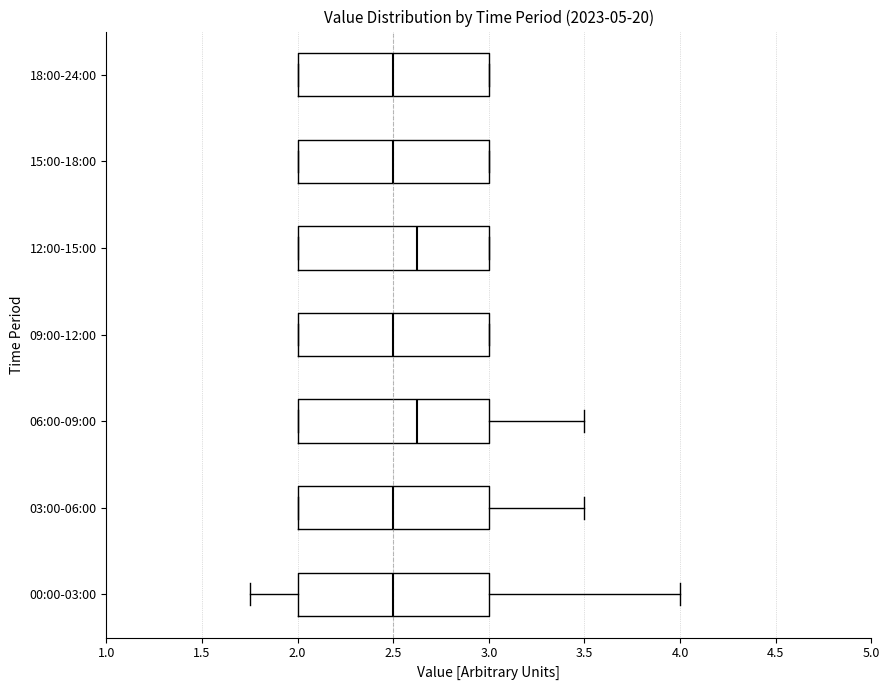

Reading bottom to top, transcribe this box plot: for each box, give where its median line is, the range the box spans, and where its two whiskers end, as read against the x-axis. The values are not printed on the chart, so give them approximately, as read against the axis.

00:00-03:00: median 2.50, box 2.00 to 3.00, whiskers 1.75 to 4.00
03:00-06:00: median 2.50, box 2.00 to 3.00, whiskers 2.00 to 3.50
06:00-09:00: median 2.65, box 2.00 to 3.00, whiskers 2.00 to 3.50
09:00-12:00: median 2.50, box 2.00 to 3.00, whiskers 2.00 to 3.00
12:00-15:00: median 2.65, box 2.00 to 3.00, whiskers 2.00 to 3.00
15:00-18:00: median 2.50, box 2.00 to 3.00, whiskers 2.00 to 3.00
18:00-24:00: median 2.50, box 2.00 to 3.00, whiskers 2.00 to 3.00